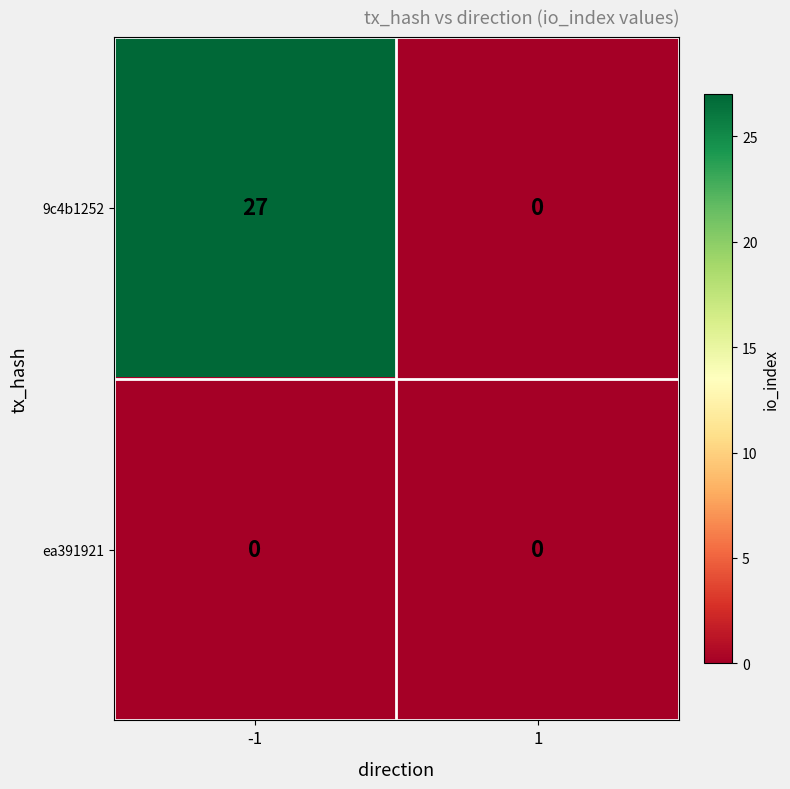

Reading left to right, transcribe all the data shown in this chart.

9c4b1252: 27	0
ea391921: 0	0